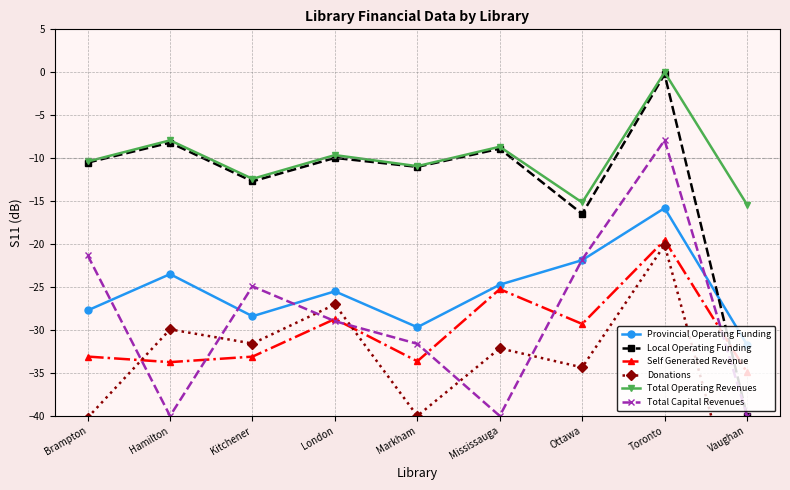

How many lines are shown in the chart?

6